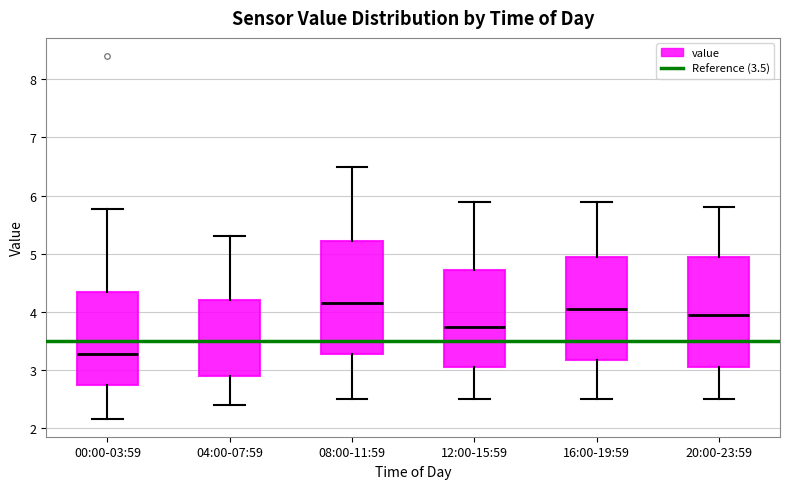

Which box has the highest median line?

08:00-11:59